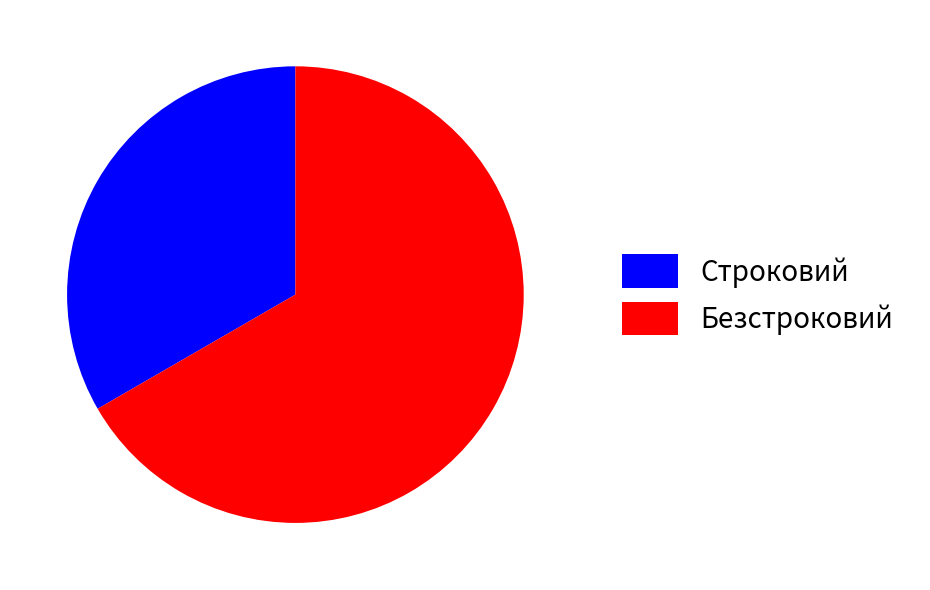

What is the ratio of the value at Безстроковий to the value at Строковий?

2.0